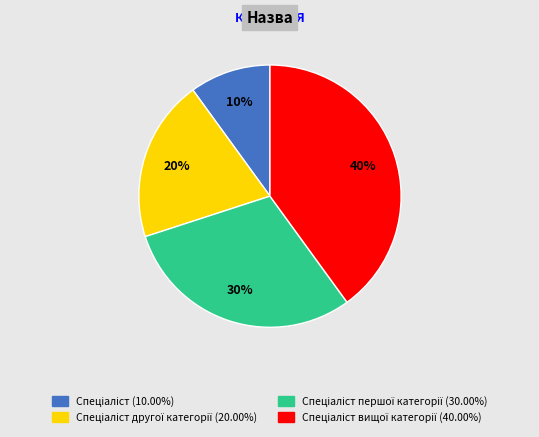

Is there a majority slice in this chart?

No